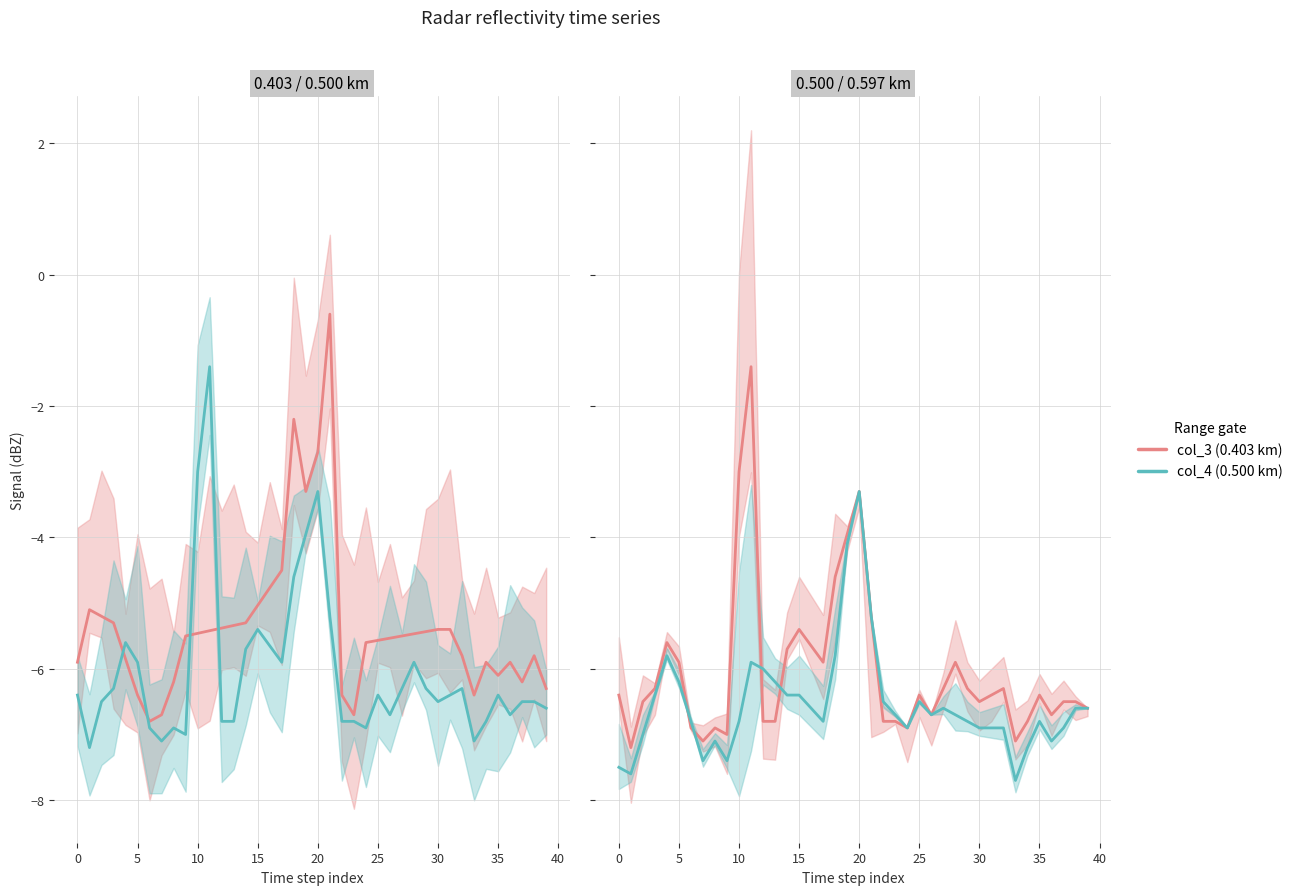

Does the chart have visible grid lines?

Yes